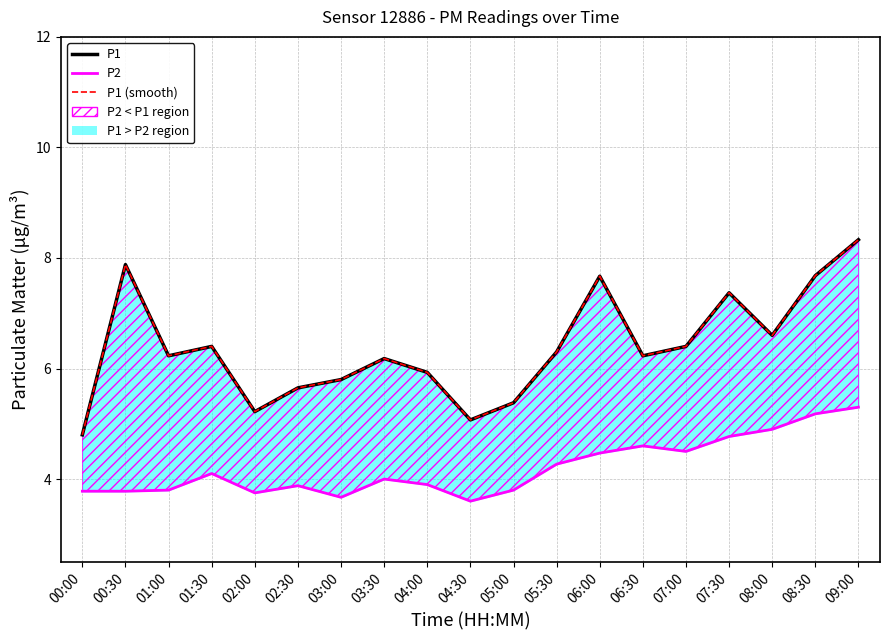

Which series has the largest range (max minus min)?

P1